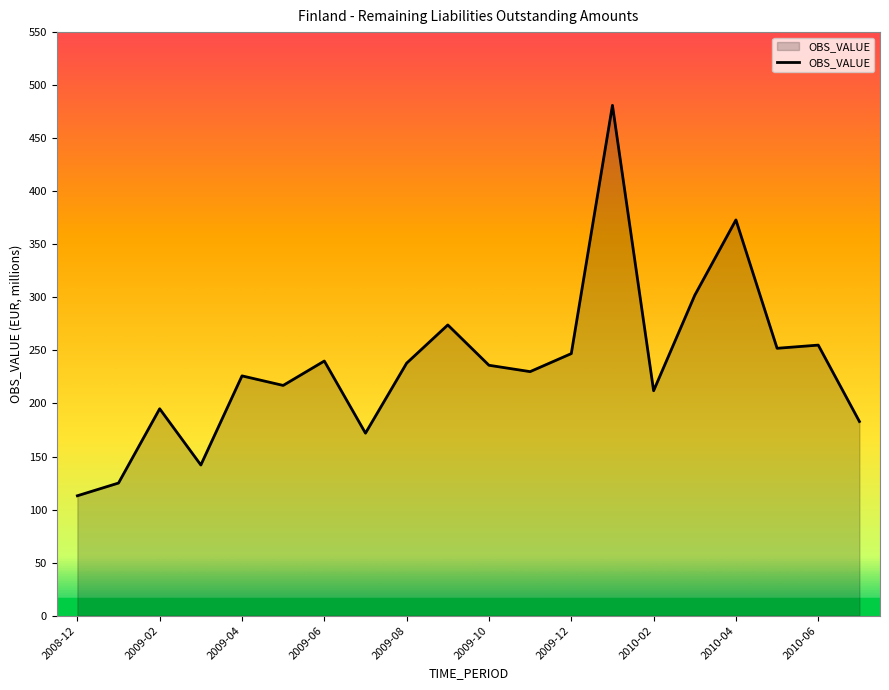

What is the smallest value displayed?

113